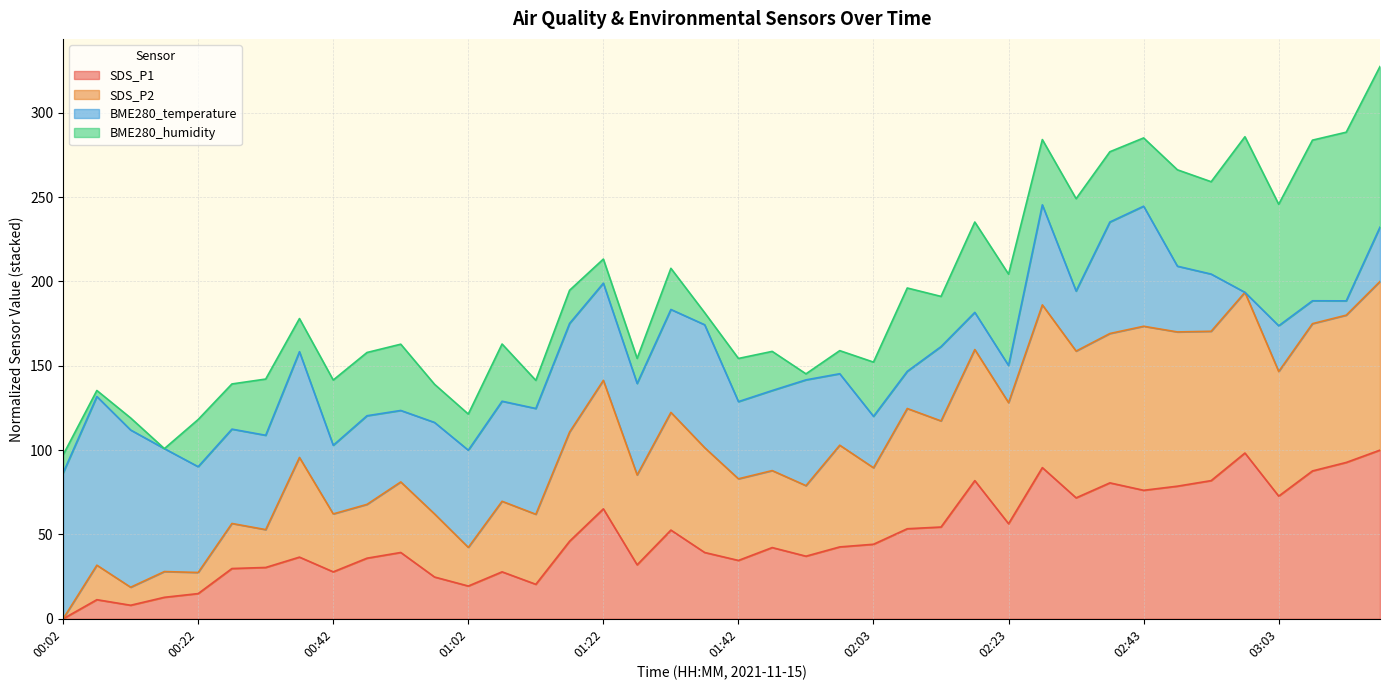

What is the maximum value for SDS_P1?

100.0